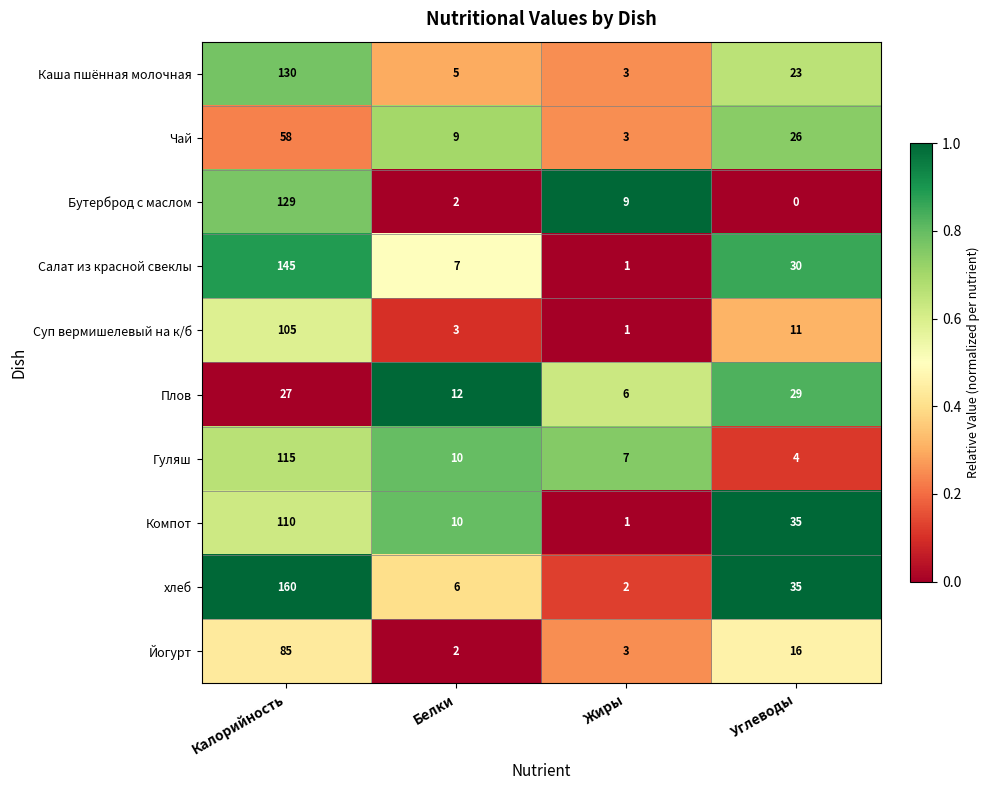

Which series has the largest total across all categories?

хлеб